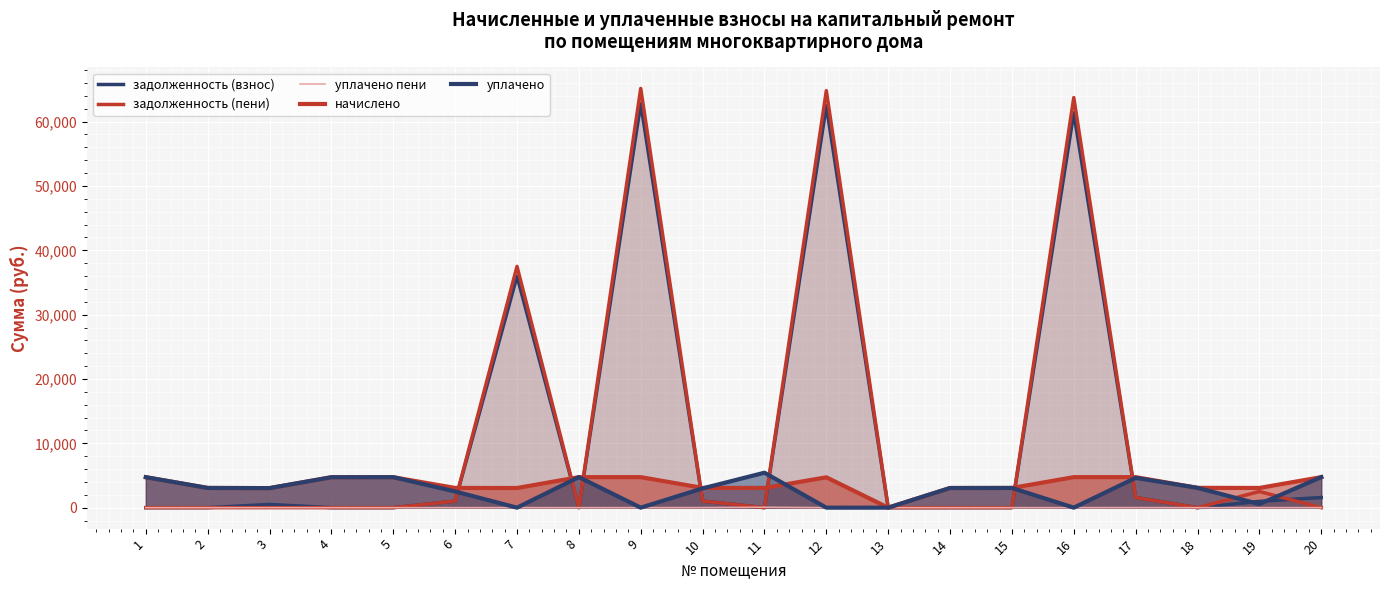

Between 14 and 20, which series saw the biggest shift?

начислено